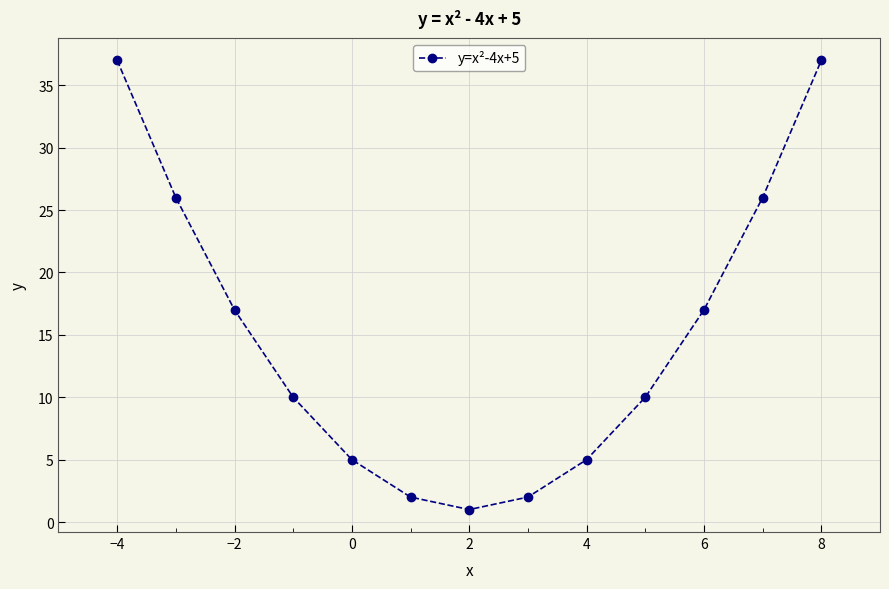

What is the maximum value shown in the chart?

37